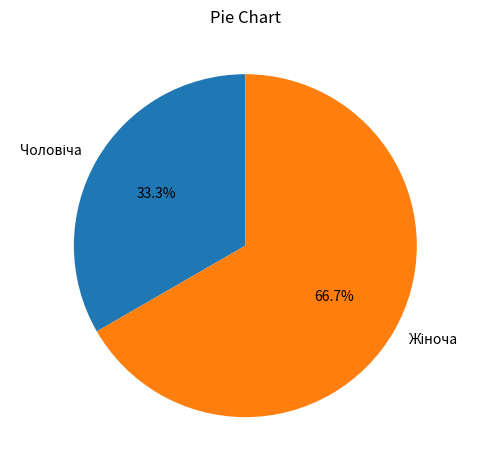

To the nearest percent, what is the difference between the largest and smallest slice percentages?

33%